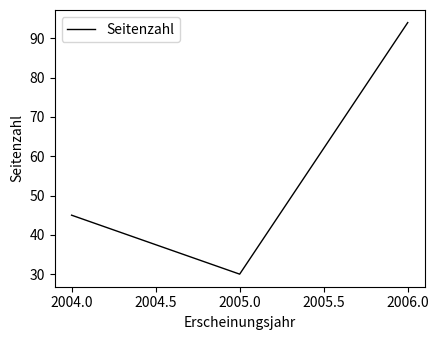

Count the number of data series in this chart.

1